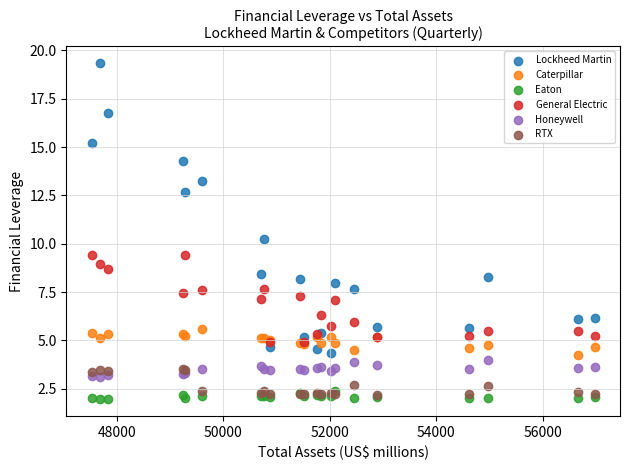

Which series contains the lowest Y value?

Eaton